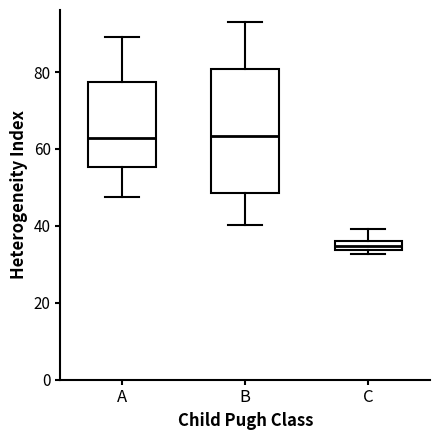

Where does the upper whisker of the box for C end on the y-axis? The values are not printed on the chart, so give them approximately, as read against the axis.

40